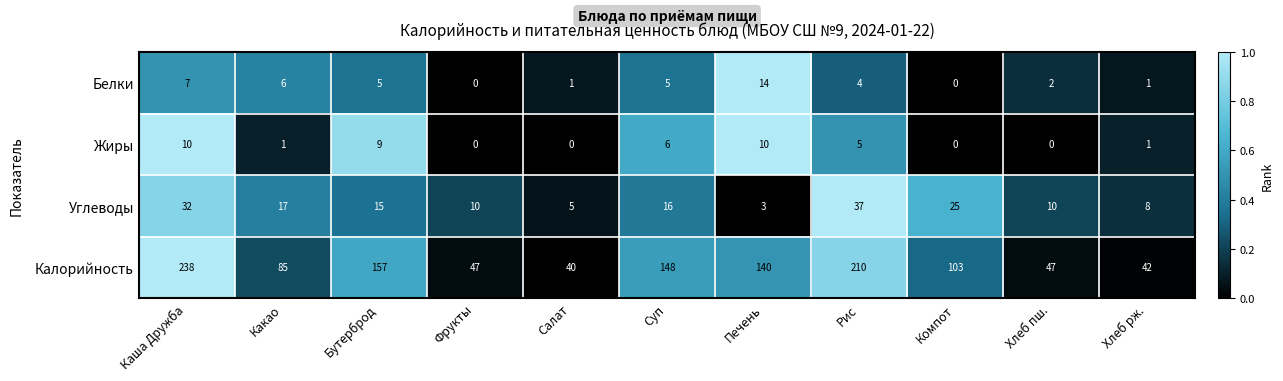

List the series in order of their peak value, lowest first.

Жиры, Белки, Углеводы, Калорийность